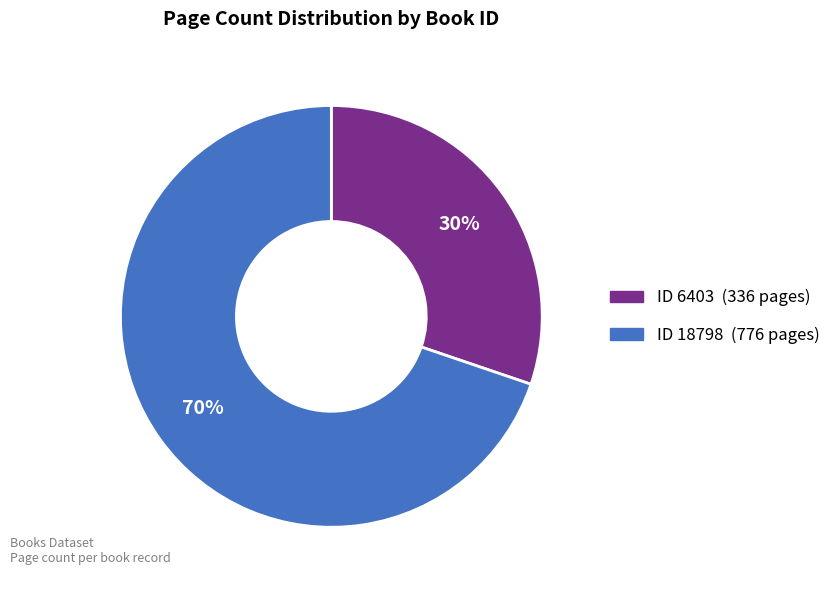

To the nearest percent, what is the average slice percentage?

50%